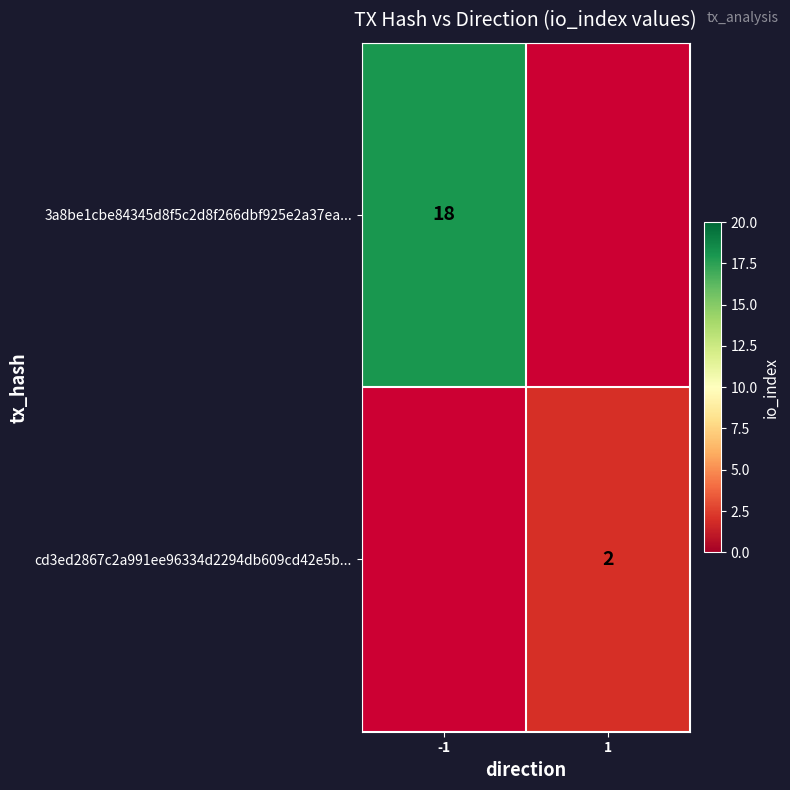

The value of 3a8be1cbe84345d8f5c2d8f266dbf925e2a37ea... at -1 is 18. True or false?

True